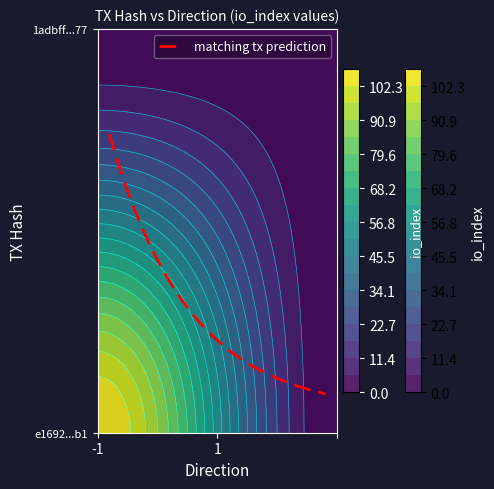

What is the lowest value of the 1adbff84cc35ee6aeac0c6151bfc6227f5c8377 series?

1